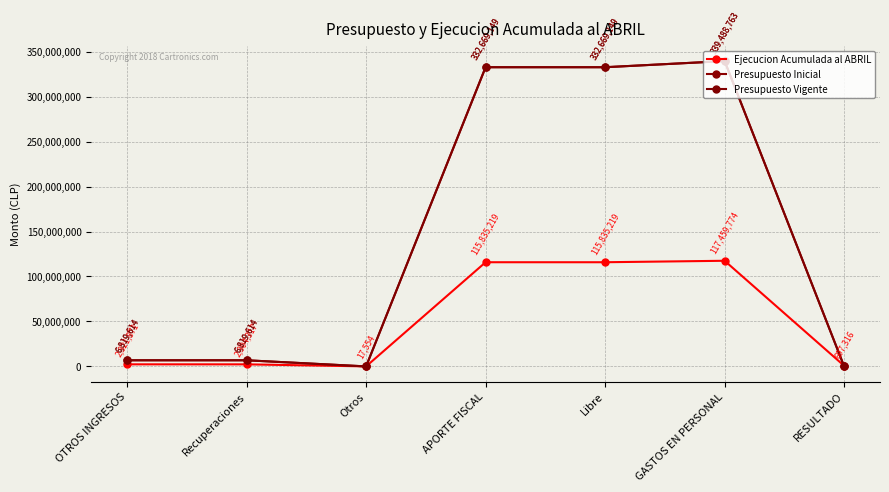

Is this an area chart (filled region under the line)?

No